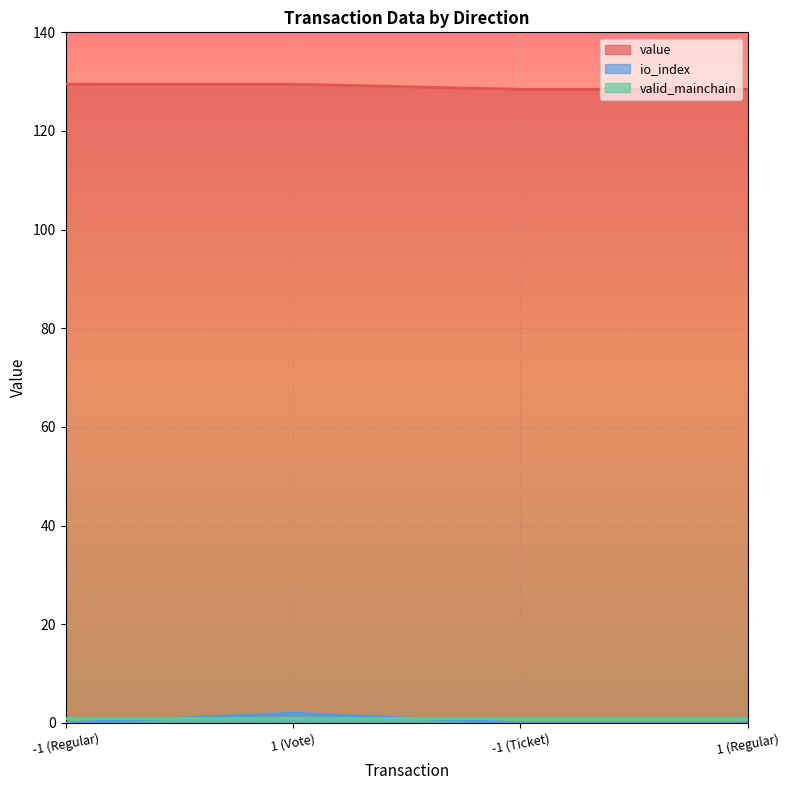

What is the value of the io_index point at the 2nd from the left?

2.0